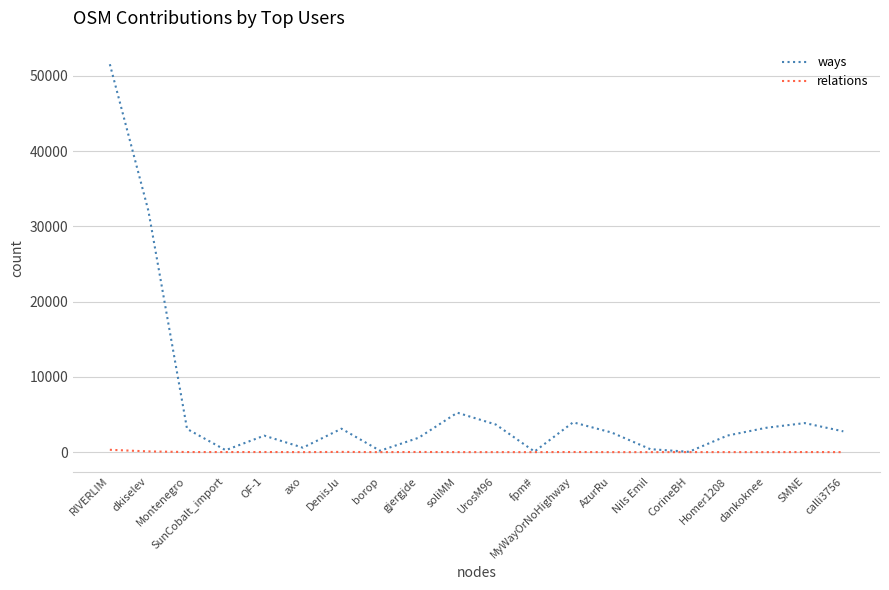

True or false: relations has more than 2 points higher than both neighbors.

True